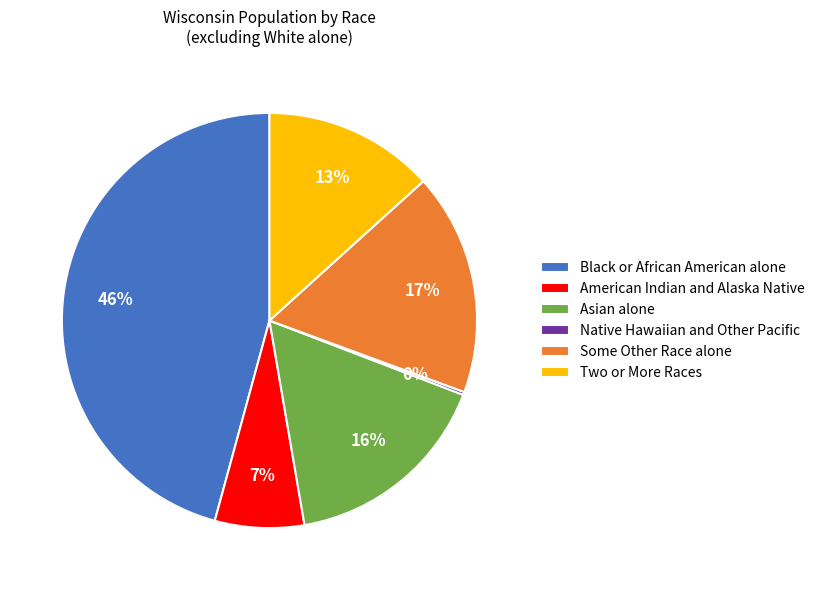

To the nearest percent, what is the average slice percentage?

17%